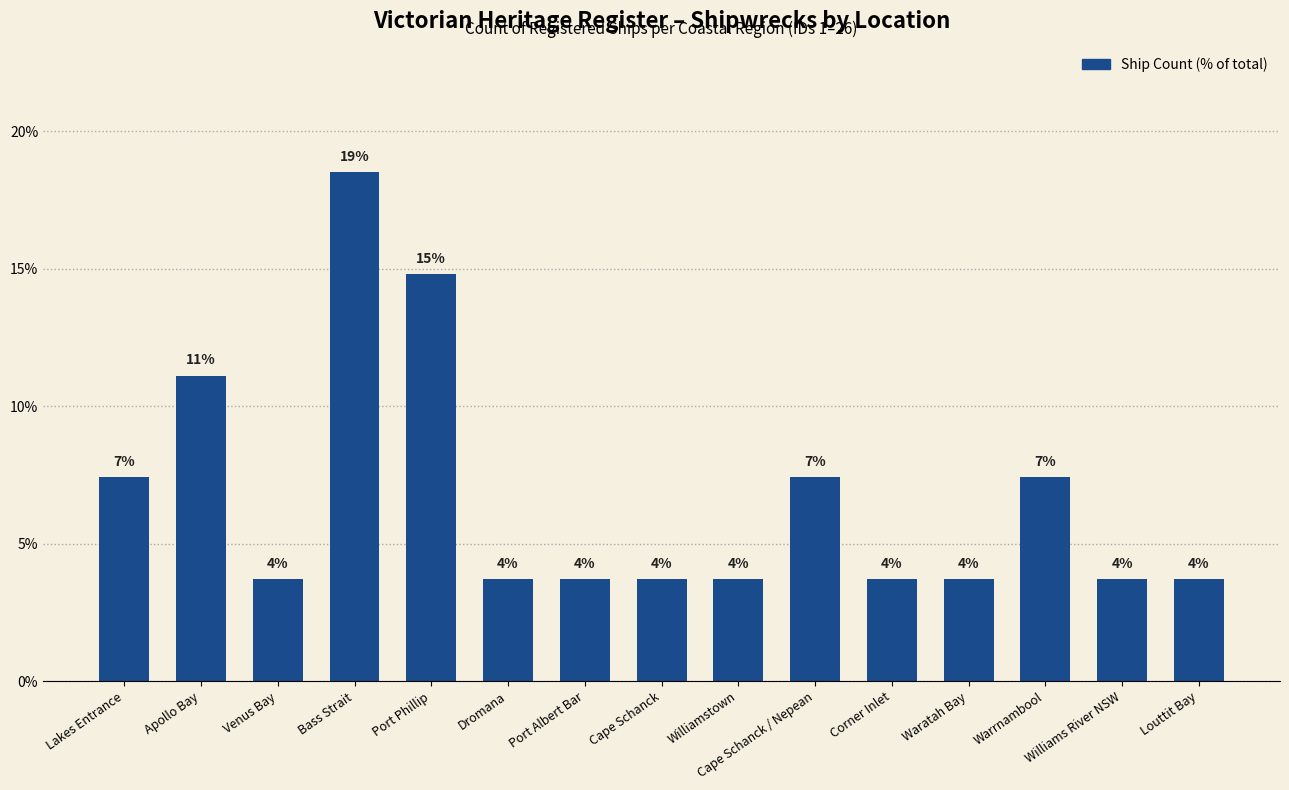

What is the ratio of the value at Port Albert Bar to the value at Port Phillip?

0.2